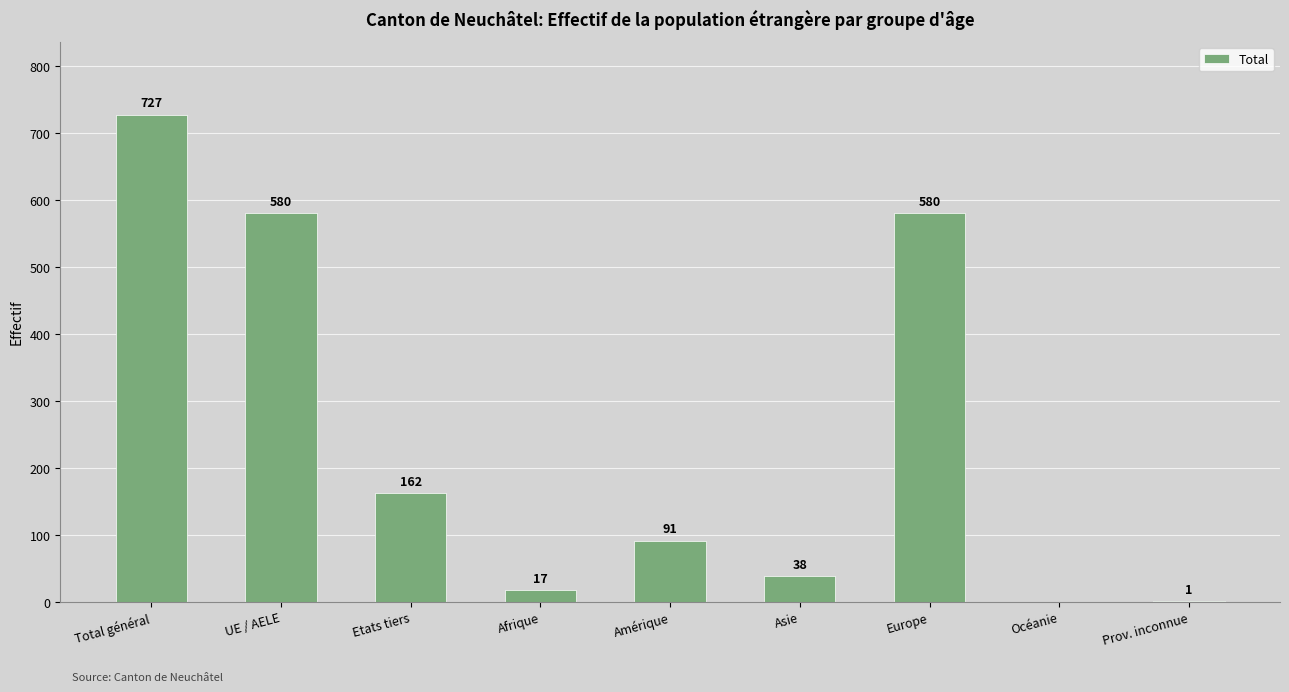

True or false: the data shows 762 at UE / AELE.

False